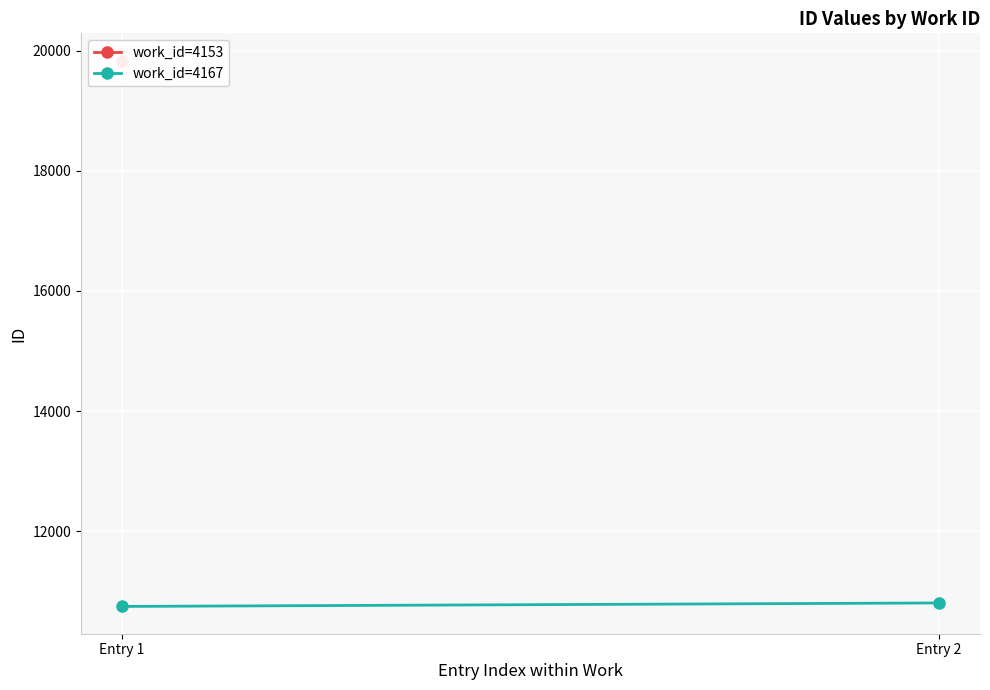

Rank the categories by value from lowest to highest.

Entry 1, Entry 2